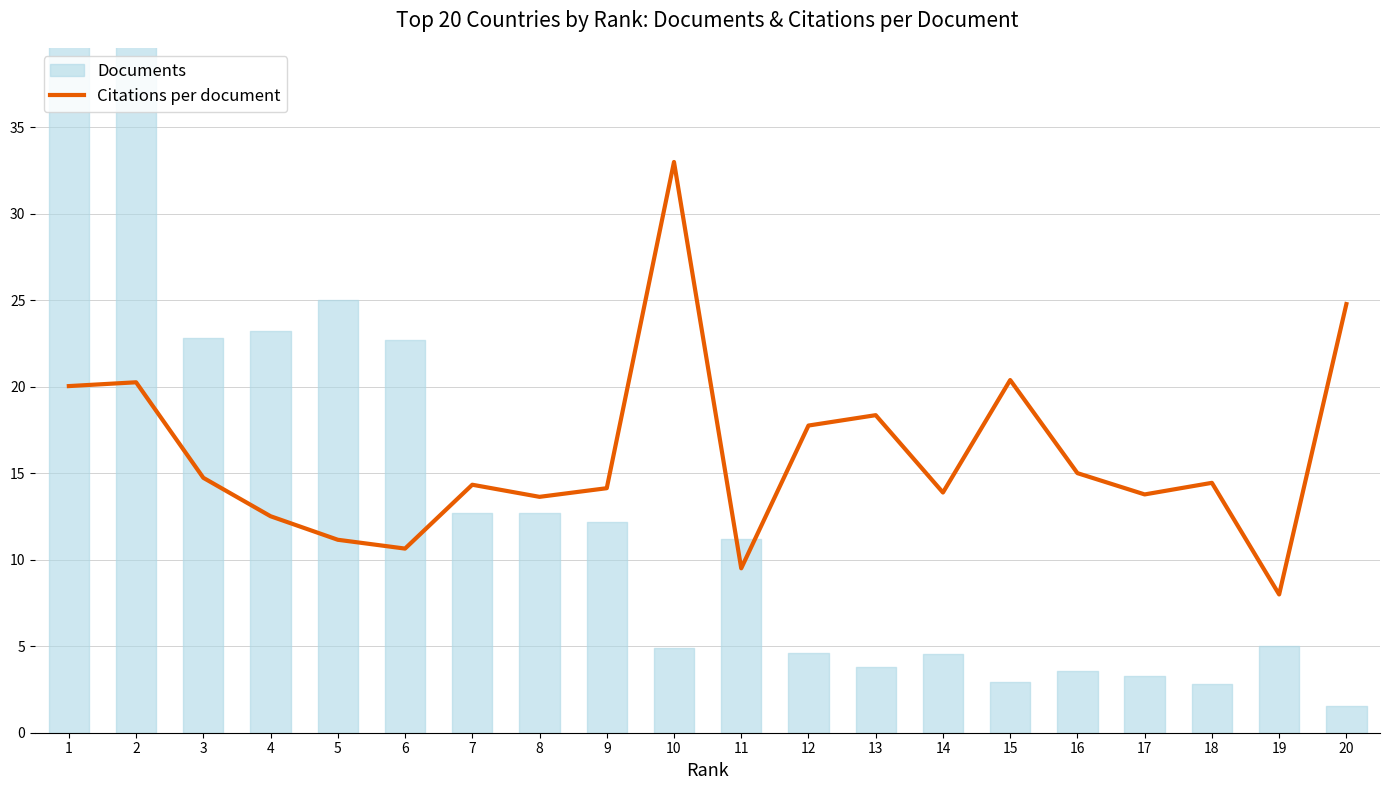

What is the minimum value shown in the chart?

8.0